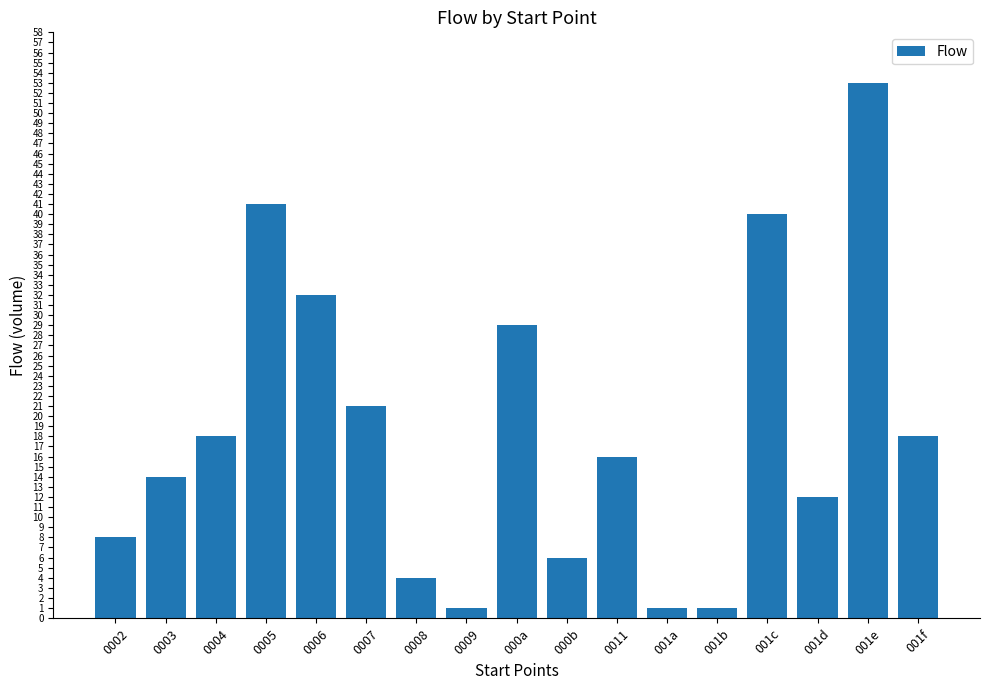

Are the bars horizontal?

No